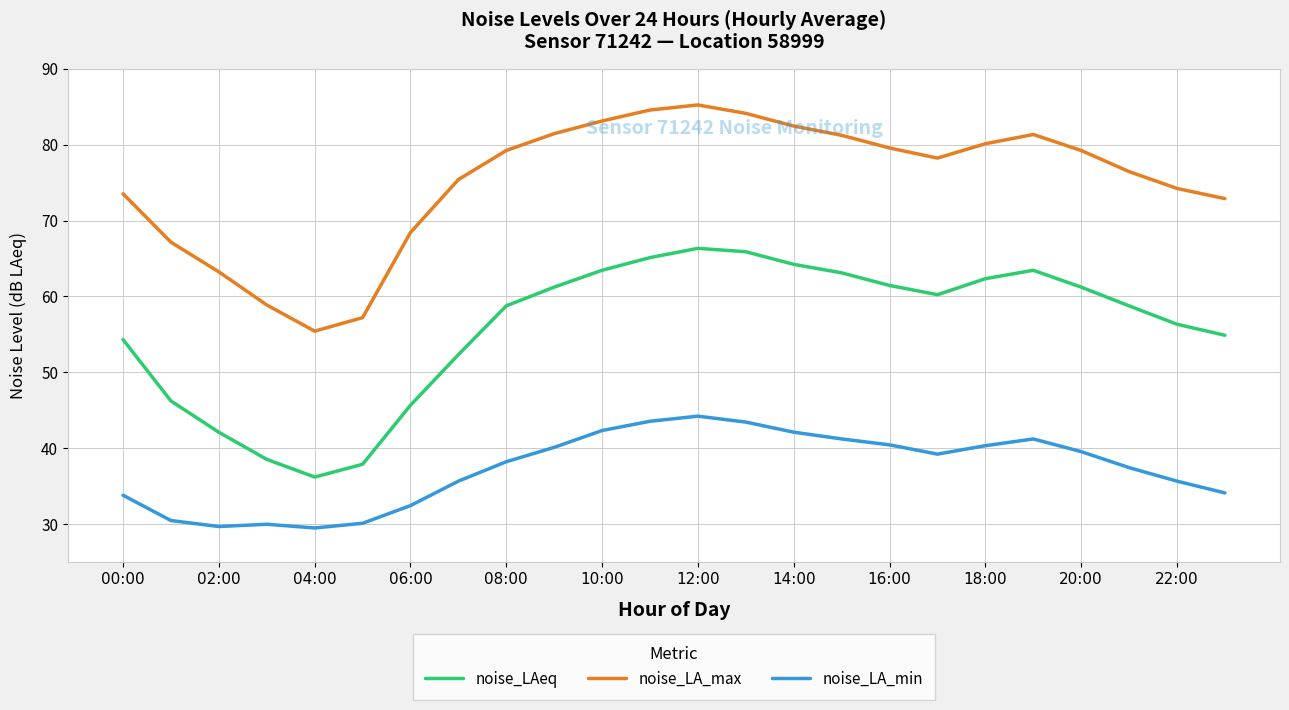

What is the highest value of the noise_LA_min series?

44.2